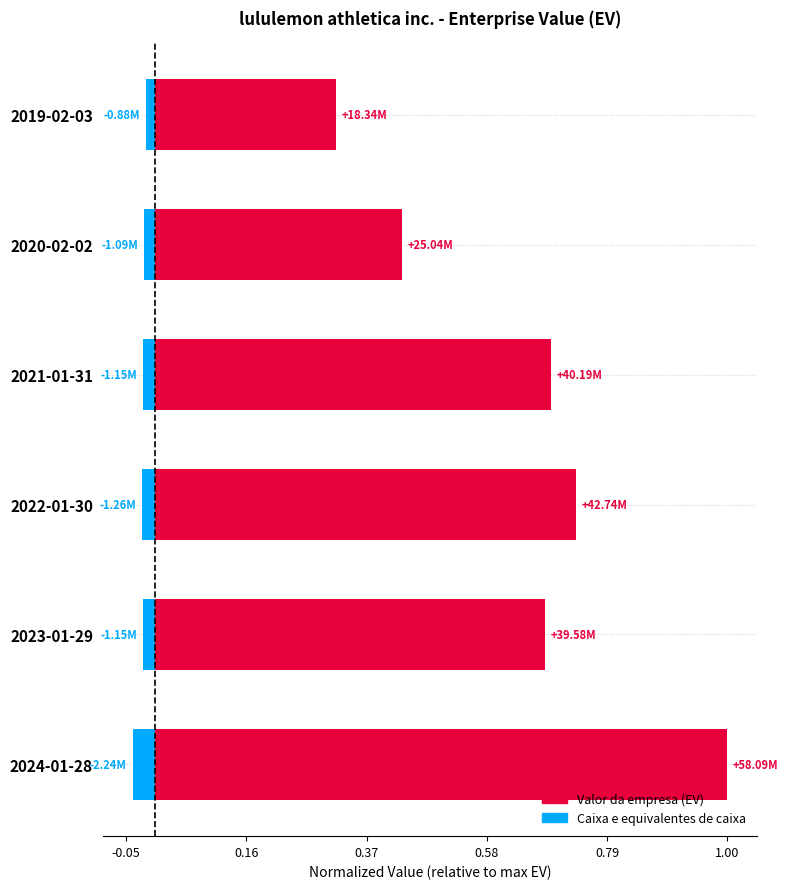

At 2021-01-31, list the series in order from smallest to largest.

Caixa e equivalentes de caixa, Valor da empresa (EV)